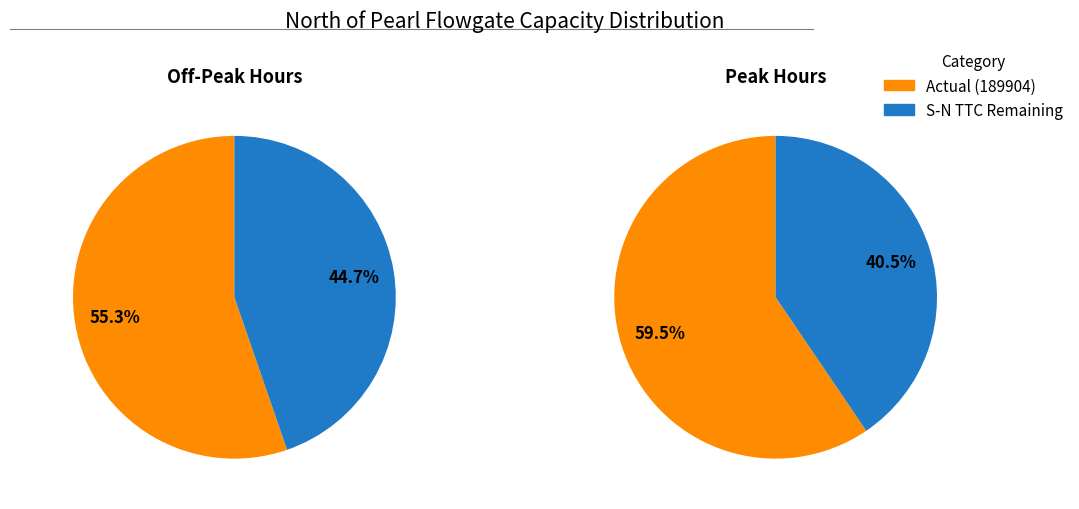

Which slice is the largest?

Actual (189904)